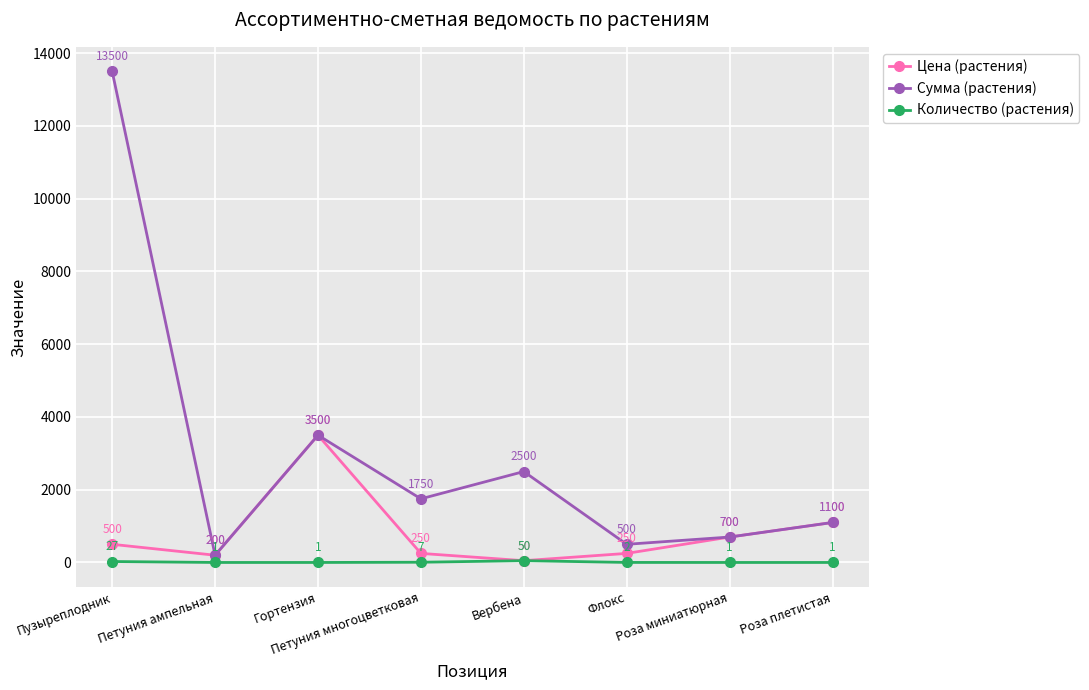

Is it true that Количество (растения) equals 7 at Петуния многоцветковая?

True